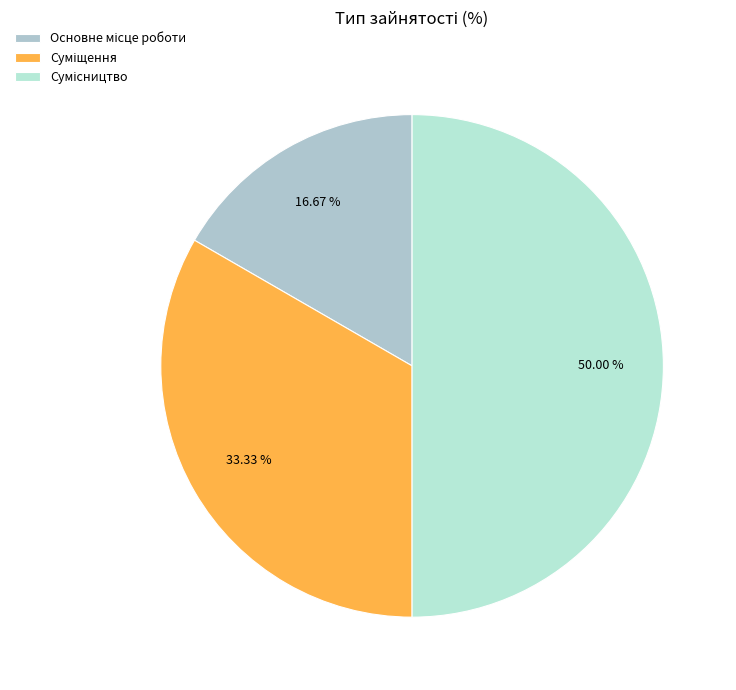

How many segments does this pie chart have?

3